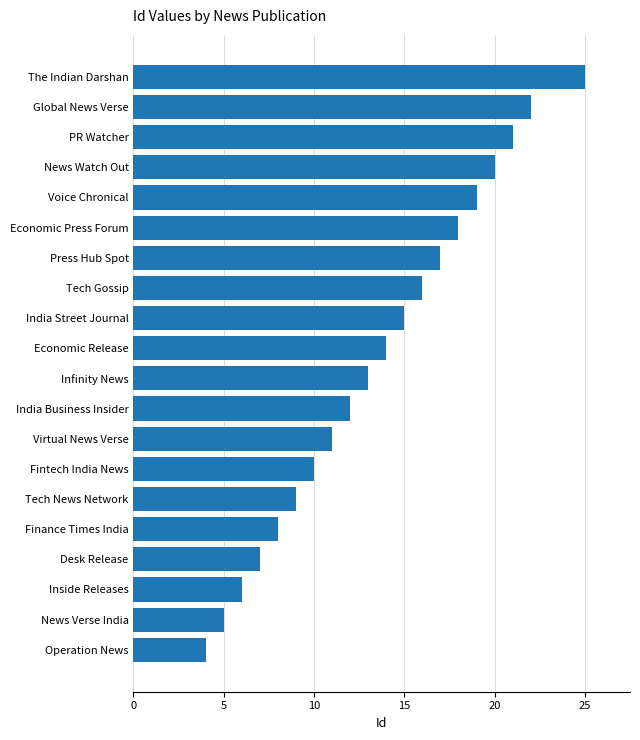

What is the maximum value shown in the chart?

25